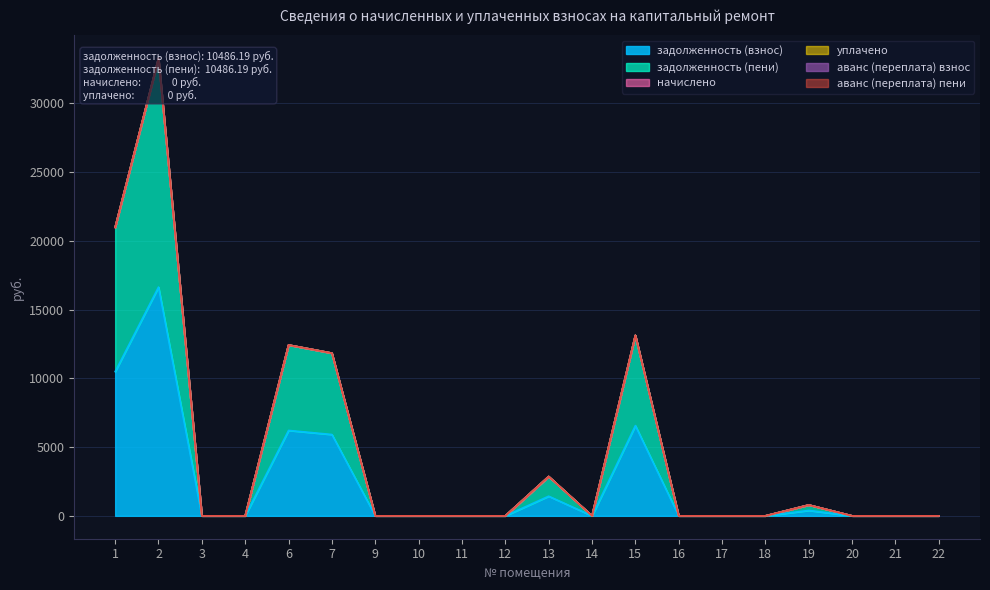

True or false: начислено and задолженность (пени) cross at least once.

False